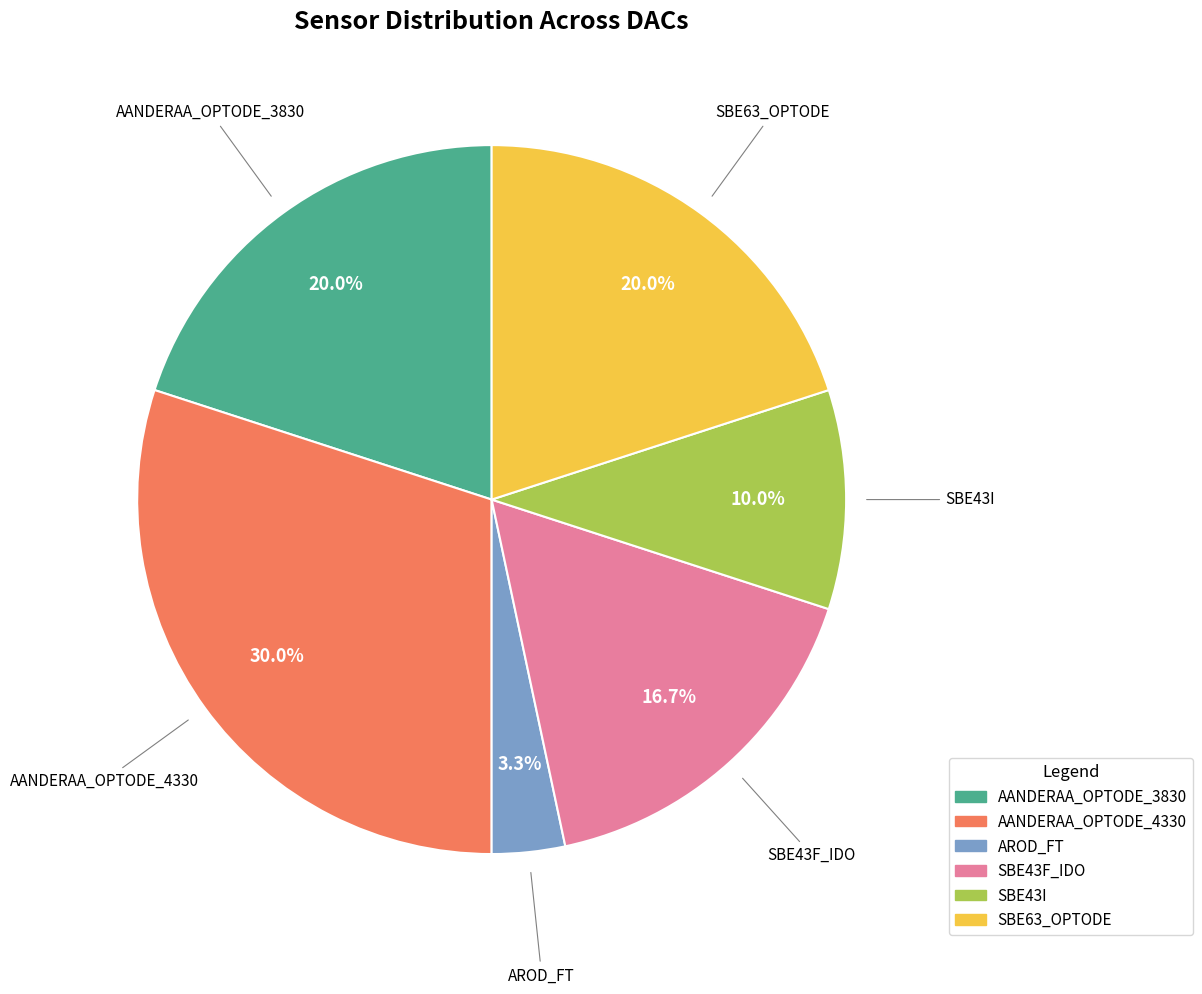

How many slices are in this pie chart?

6